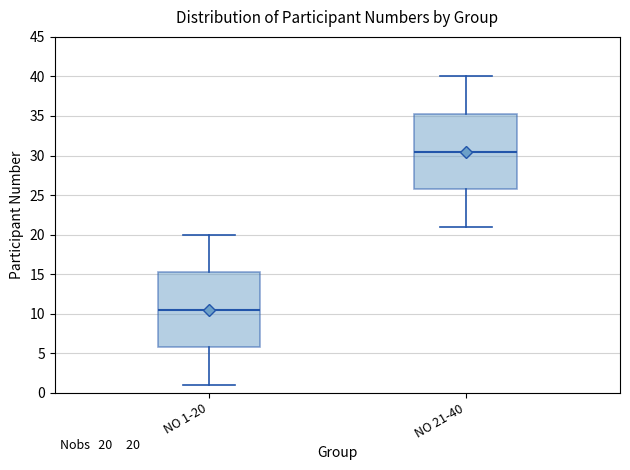

Which box's median line is the highest?

NO 21-40